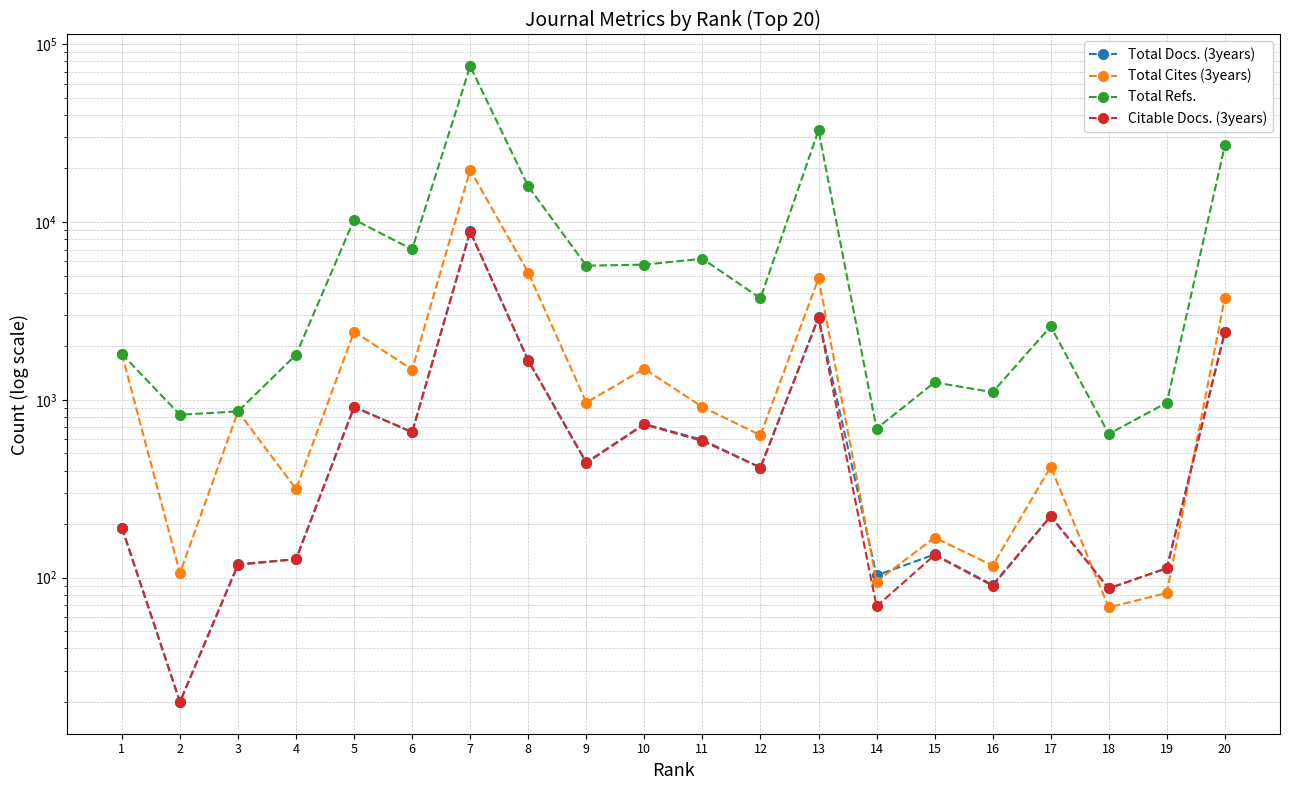

What is the sum of the Citable Docs. (3years) values at 16 and 4?

217